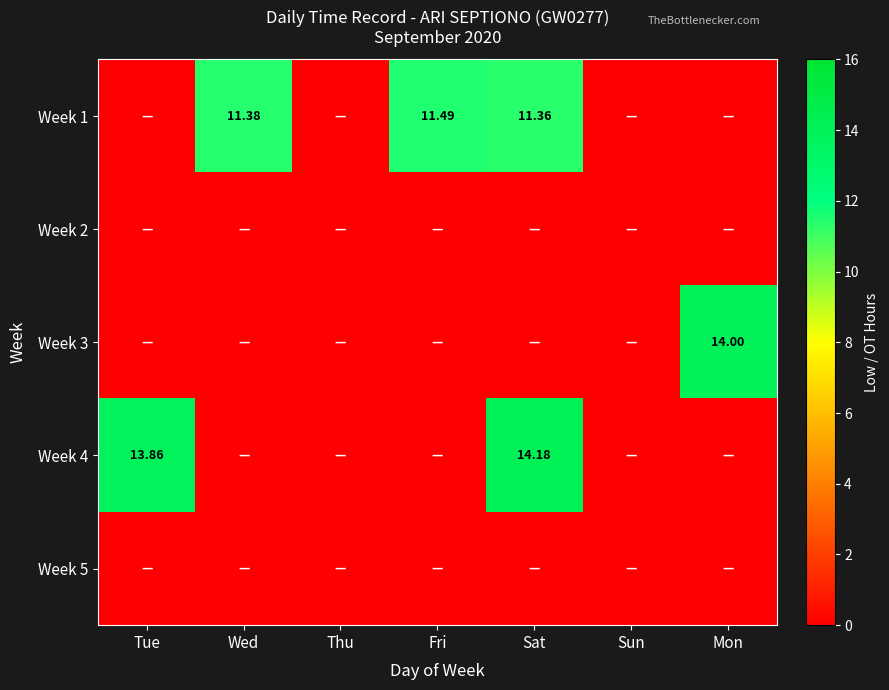

At Thu, list the series in order from largest to smallest.

Week 1, Week 2, Week 3, Week 4, Week 5